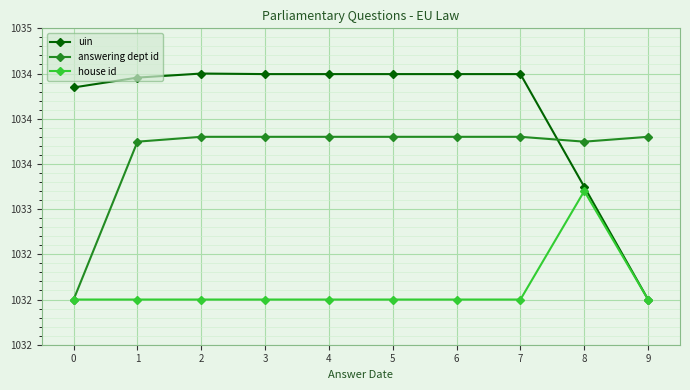

At which category is the sum across all series the highest?

2